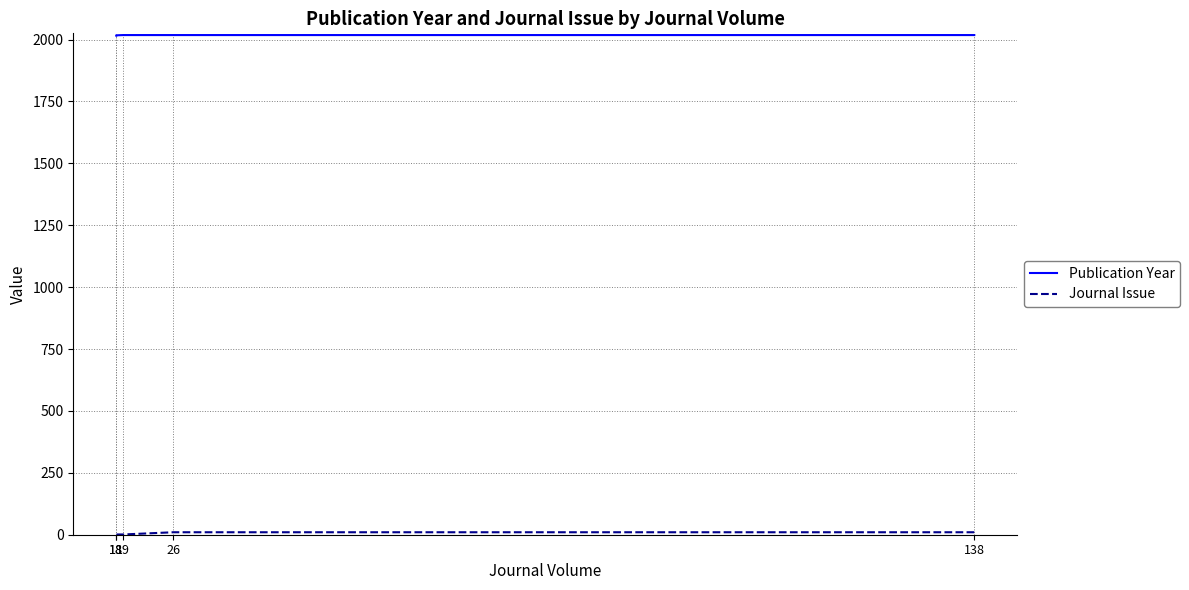

What value does the Publication Year series have at 18?

2016